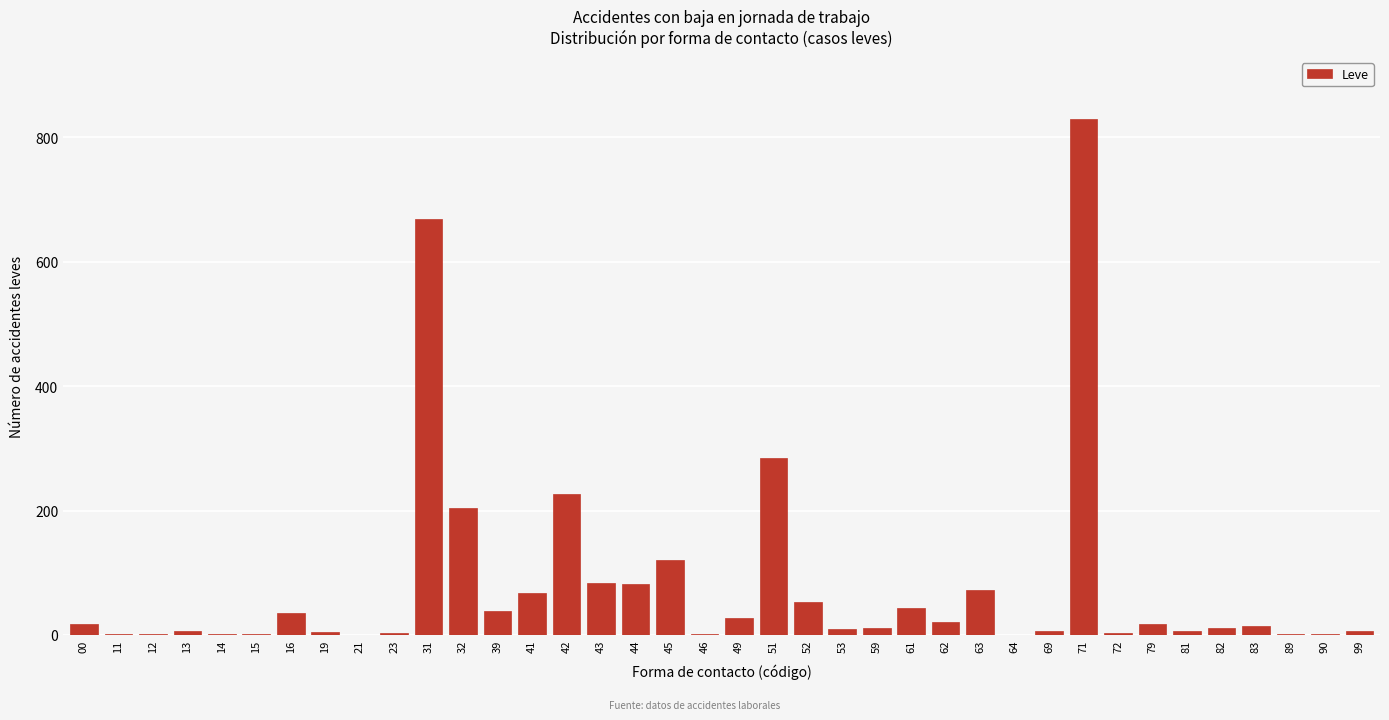

What is the greatest value displayed?

830